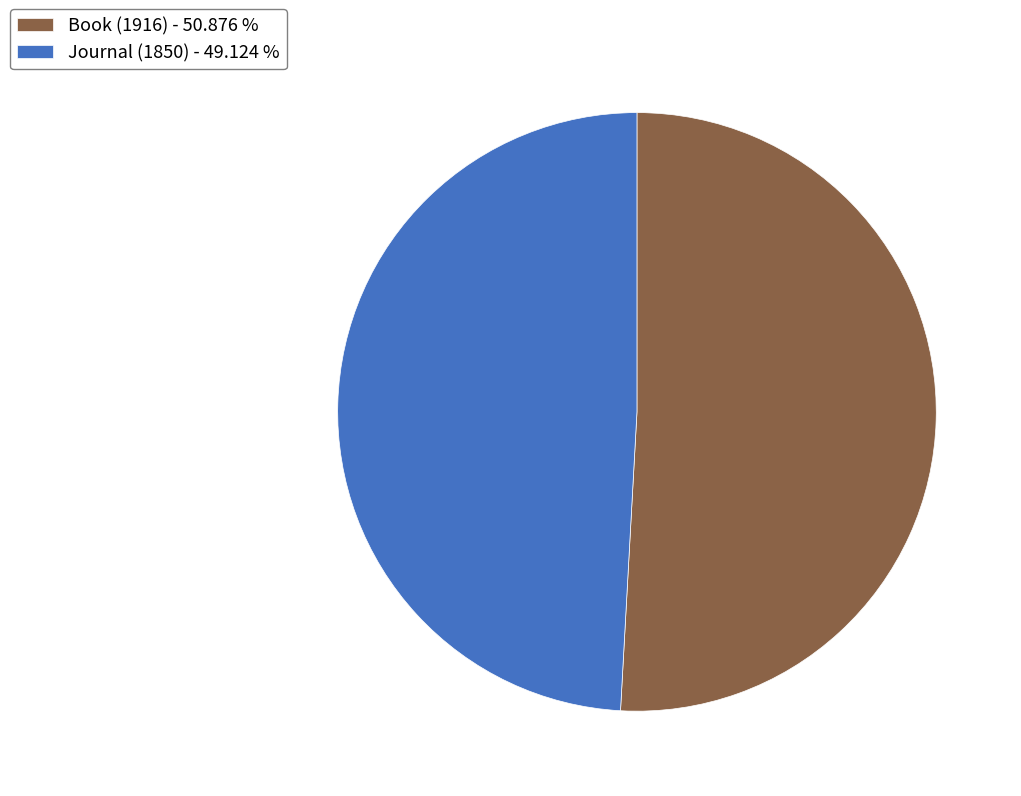

Rank the categories by value from highest to lowest.

Book (1916), Journal (1850)